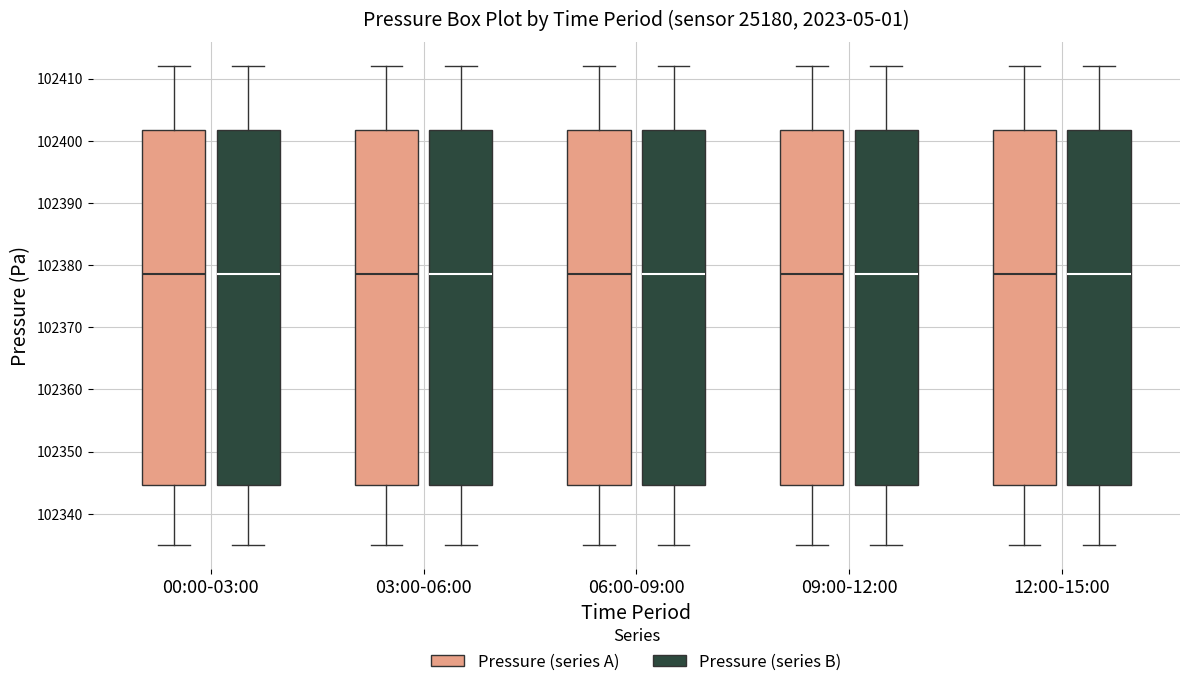

Where is the upper edge of the box for 03:00-06:00 (Pressure (series A)) on the y-axis? The values are not printed on the chart, so give them approximately, as read against the axis.

102402